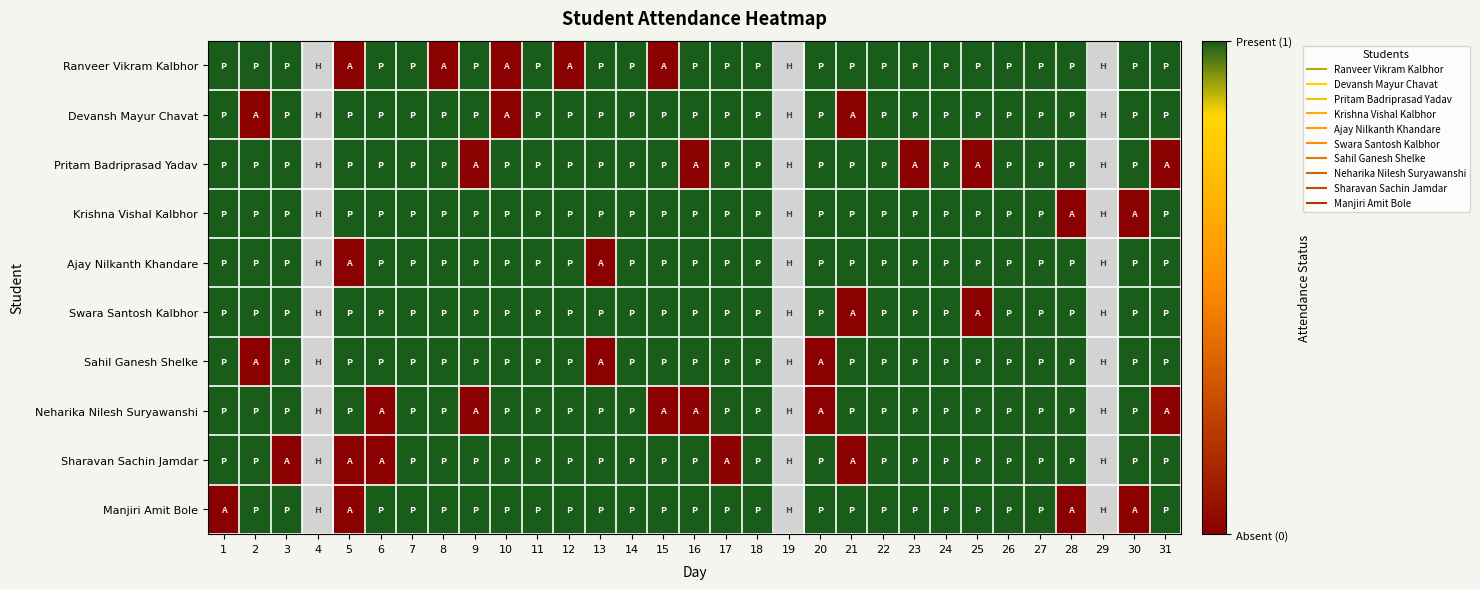

True or false: Pritam Badriprasad Yadav has a value of 1.7 at 1.

False